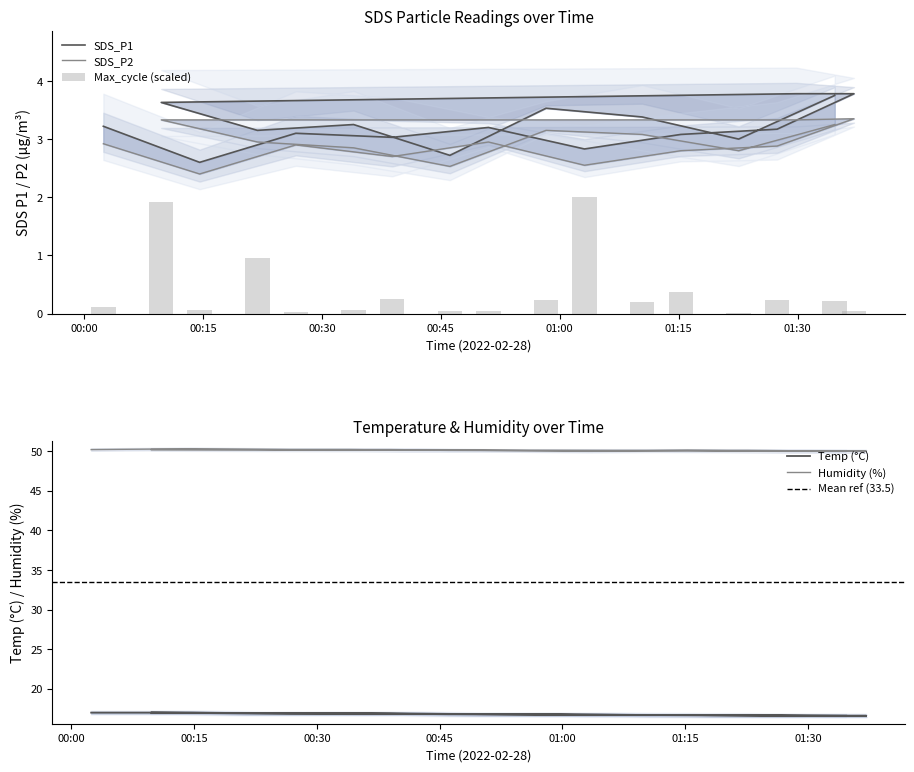

Rank the series at 2022/02/28 00:09:43 from lowest to highest value.

SDS_P2, SDS_P1, Temp, Humidity